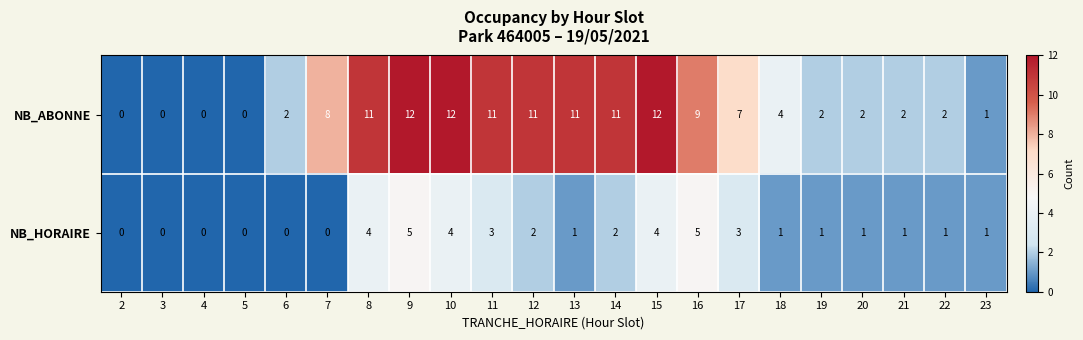

List the series in order of their peak value, lowest first.

NB_HORAIRE, NB_ABONNE